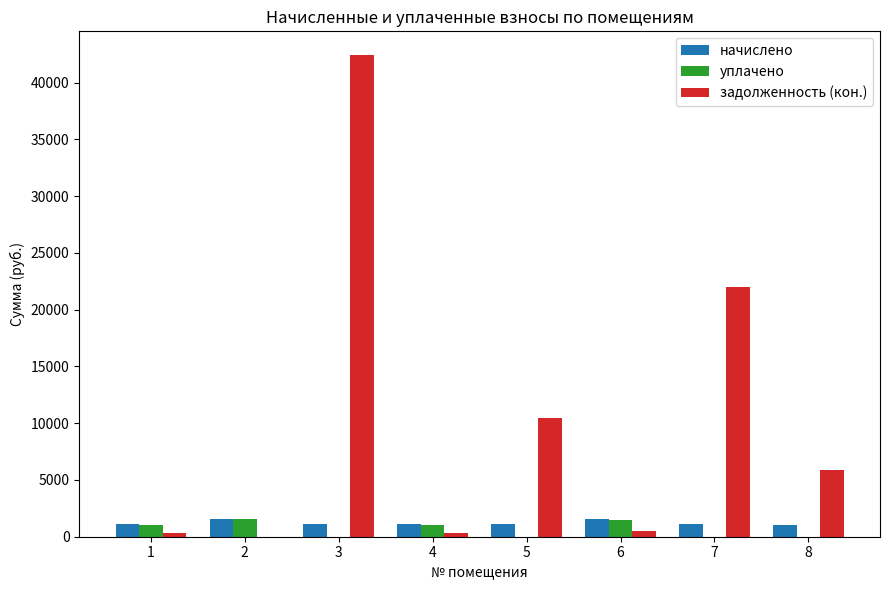

What is the spread (max minus min) of values at 6?

1029.0